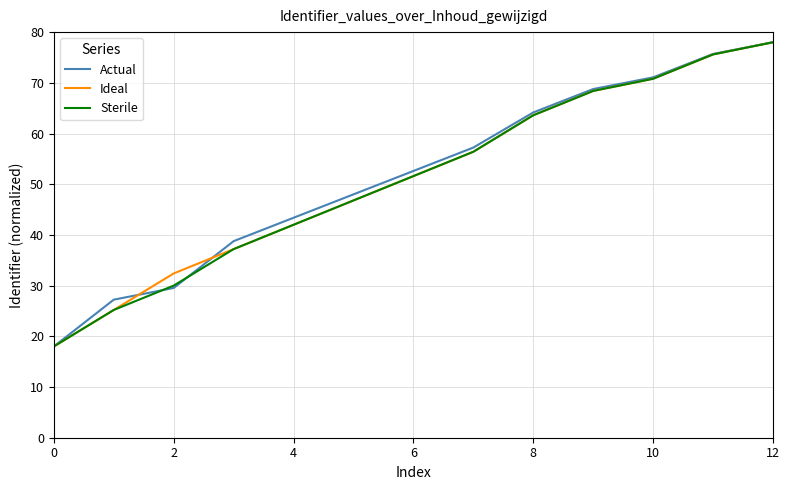

What is the minimum value shown in the chart?

18.0